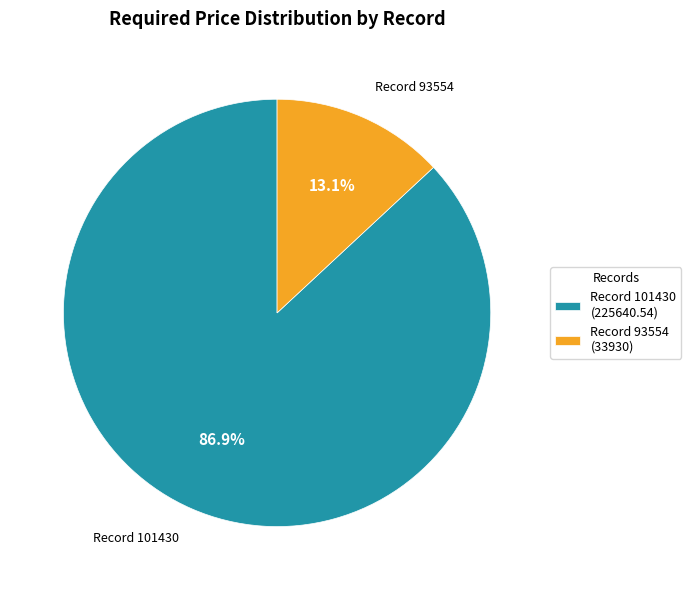

Which category has the smallest portion of the pie?

Record 93554 (33930)